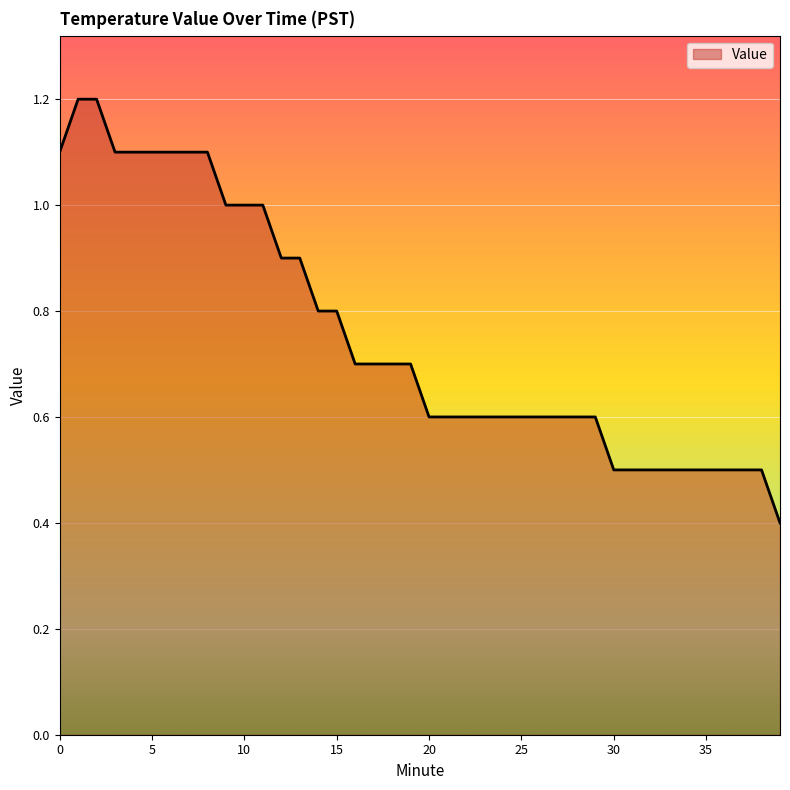

What is the difference between the maximum and minimum values?

0.8